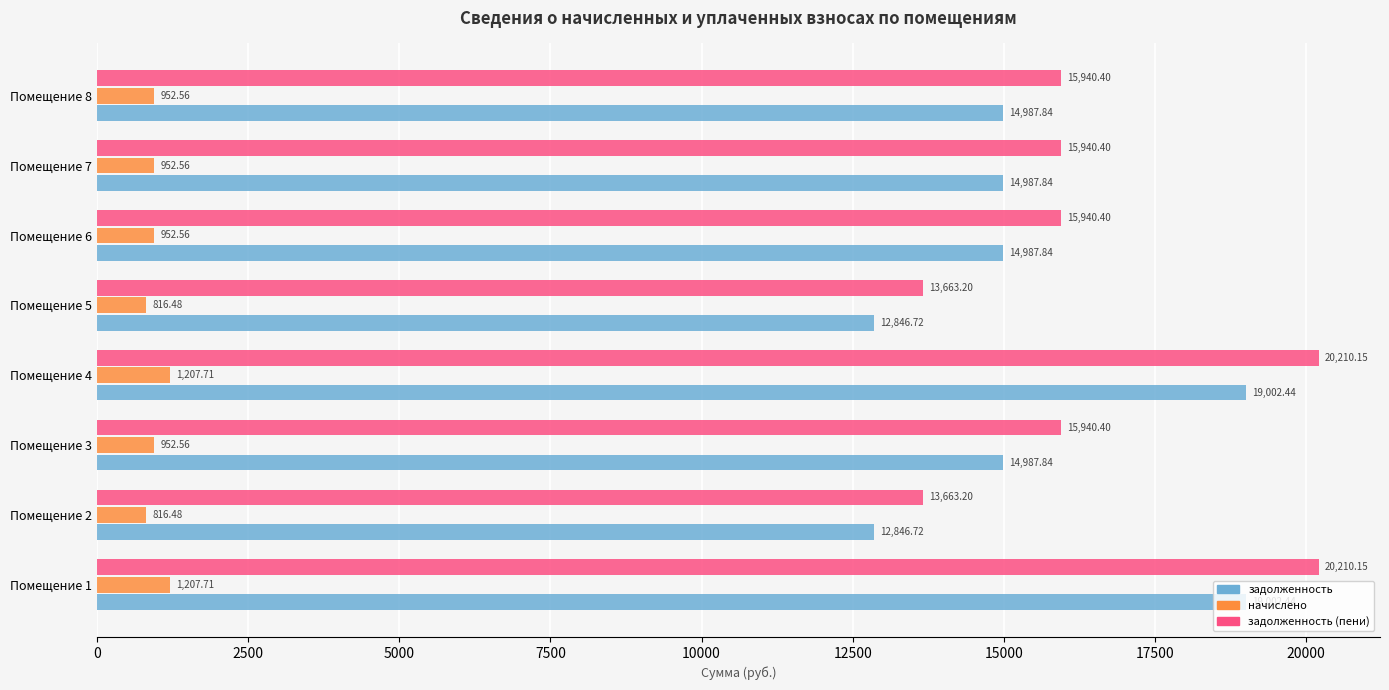

What is the difference between the maximum and minimum values in the задолженность (пени) series?

6547.0